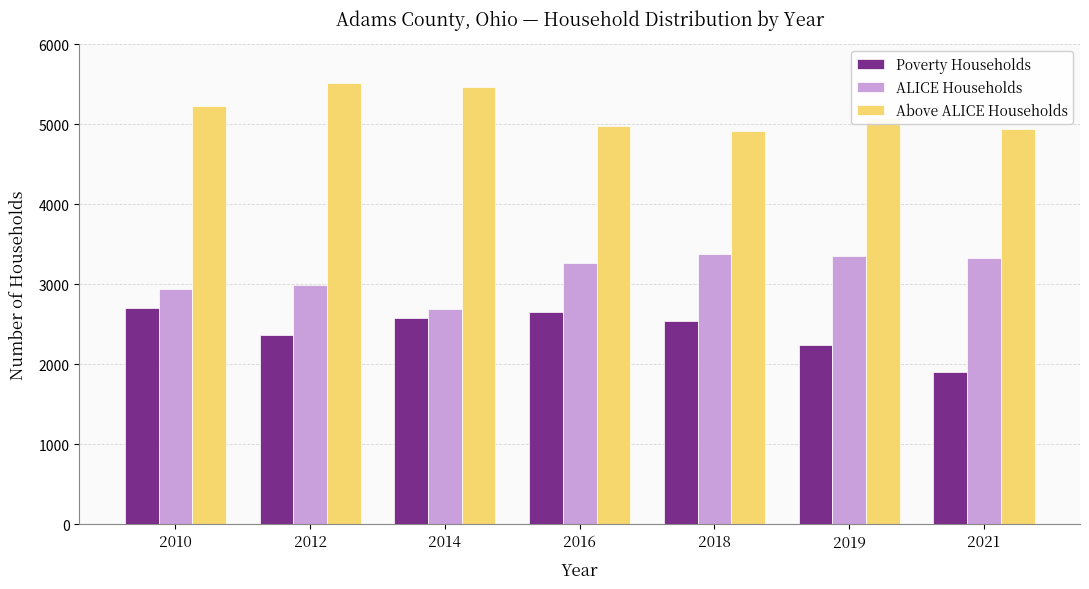

Are the bars grouped side by side (vs. stacked)?

Yes